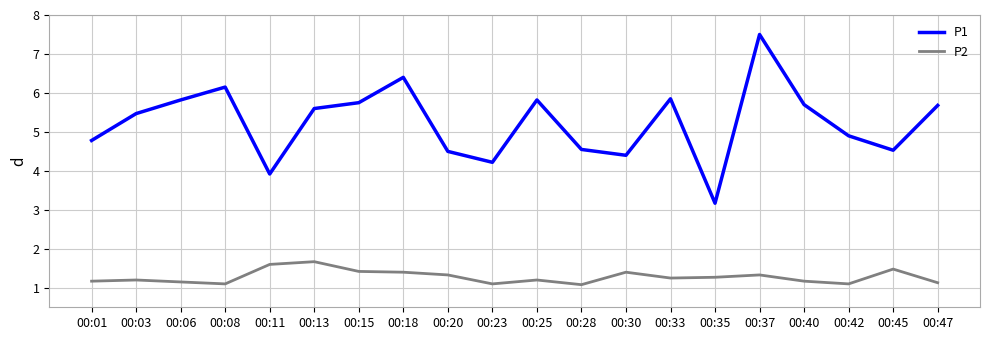

Where is the first local maximum for P1?

00:08